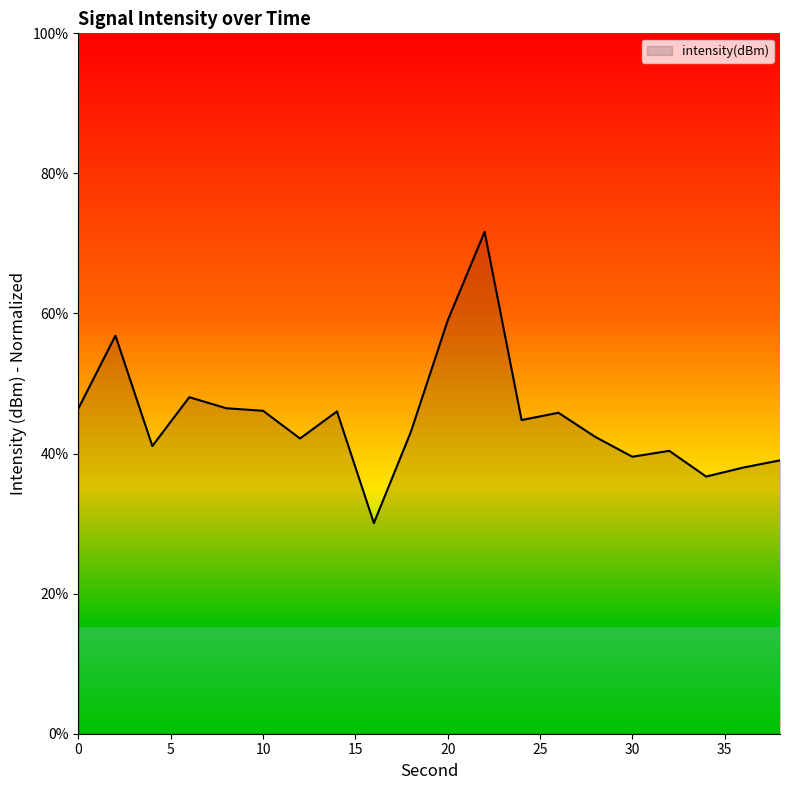

What is the difference between the maximum and minimum values?

41.6